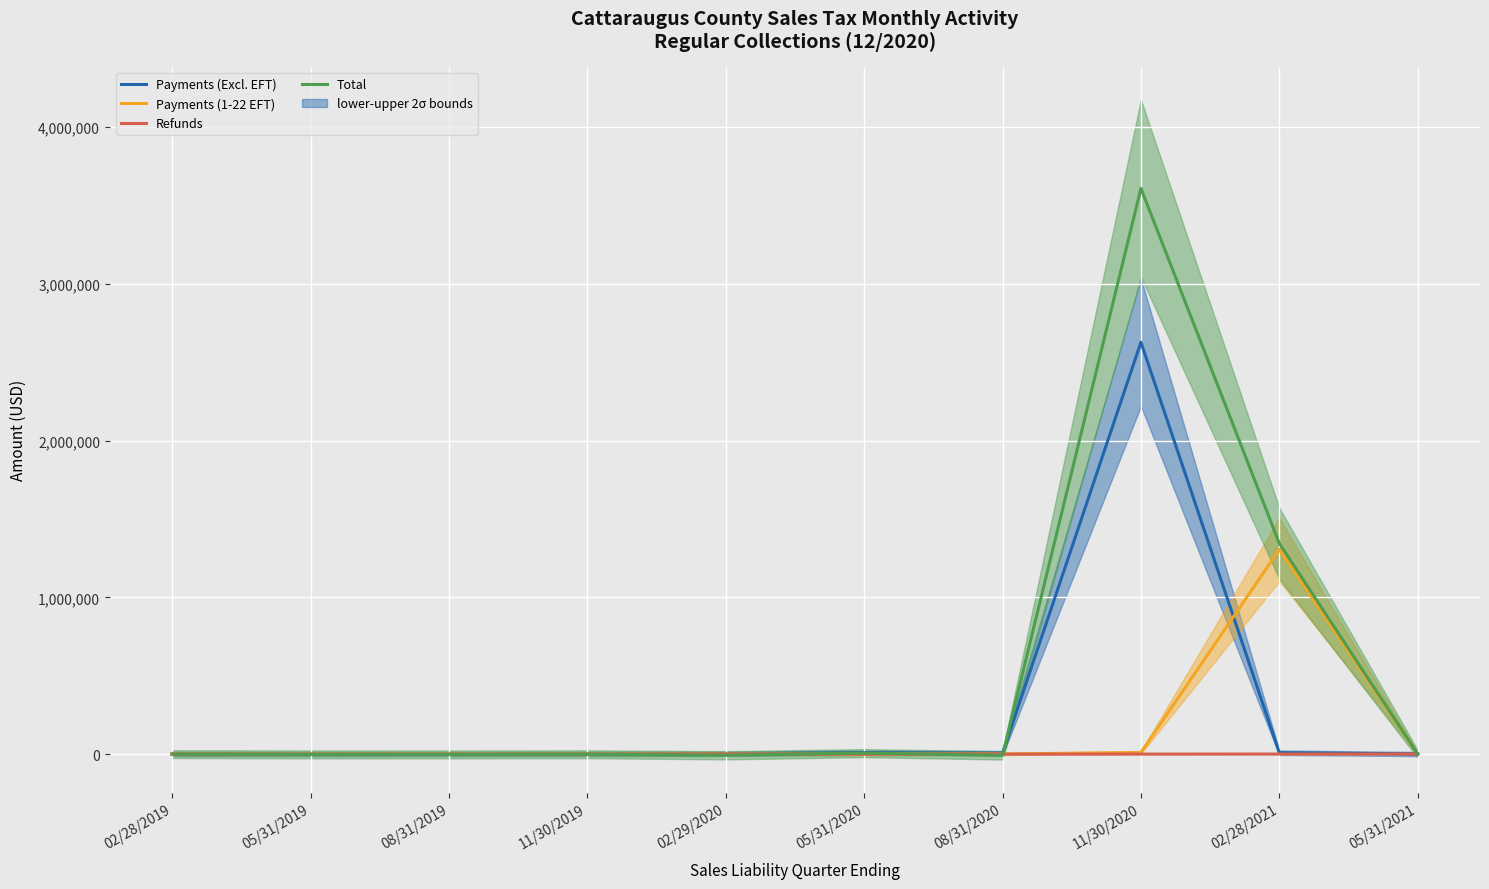

How many interior local valleys does the Payments (Excl. EFT) series have?

2